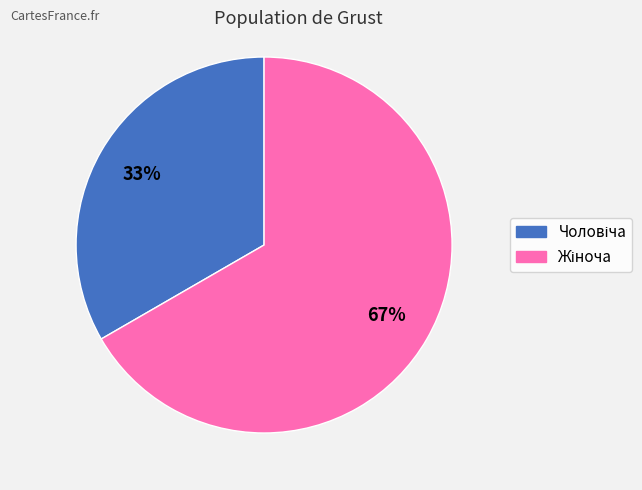

Is there a majority slice in this chart?

Yes